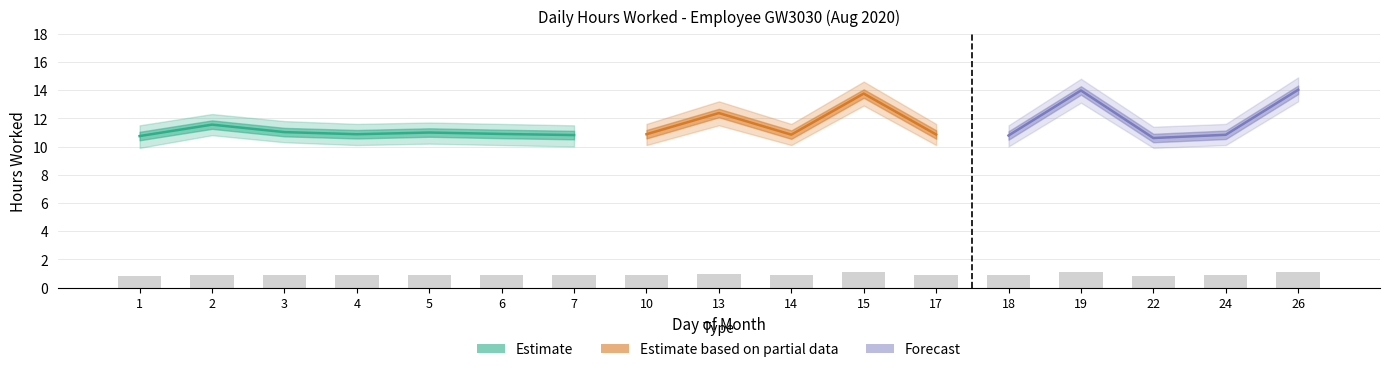

How many bars are there in total?

17